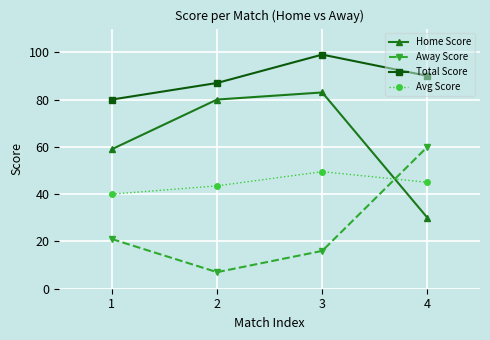

The Total Score series shows 126.4 at 2. True or false?

False